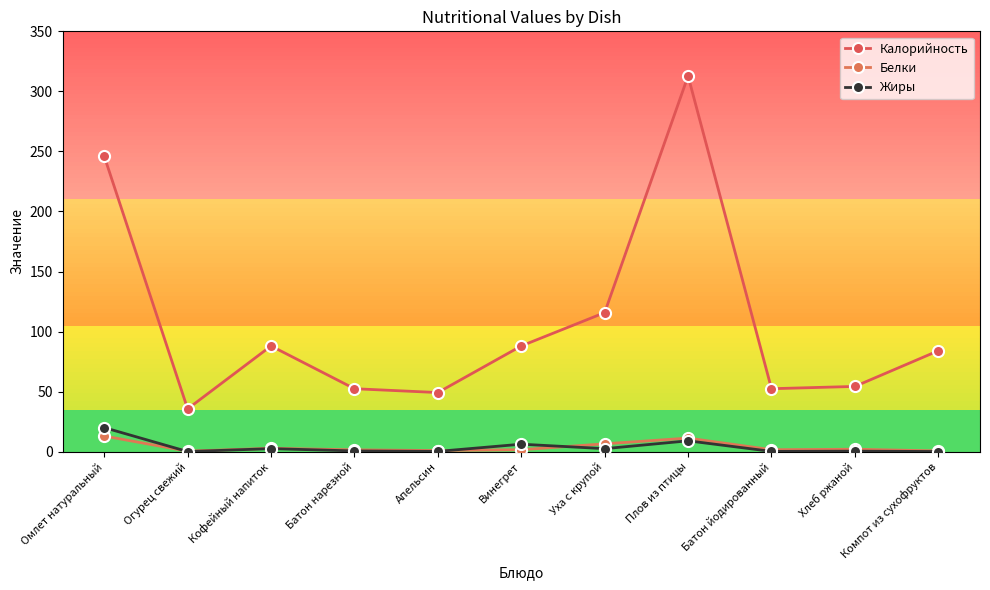

At how many categories does at least one series exceed 193?

2